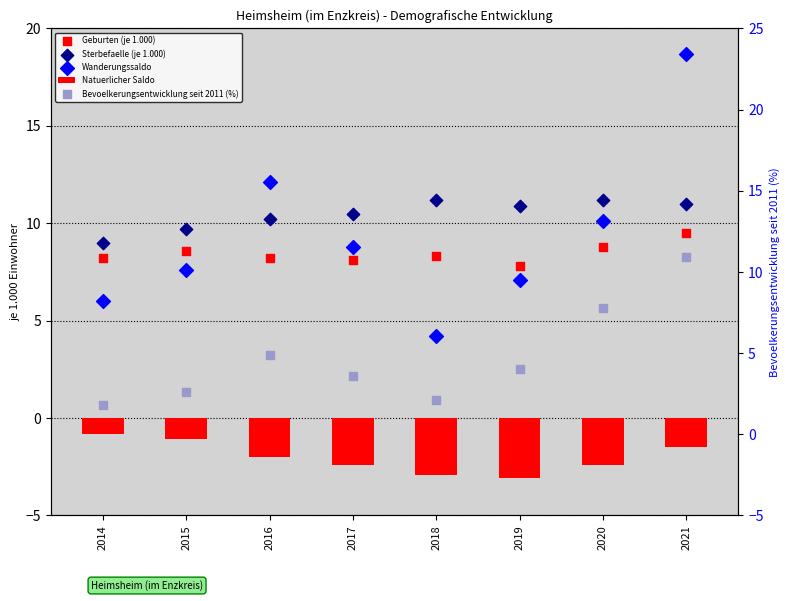

Which series reaches the minimum Y coordinate?

Natuerlicher Saldo